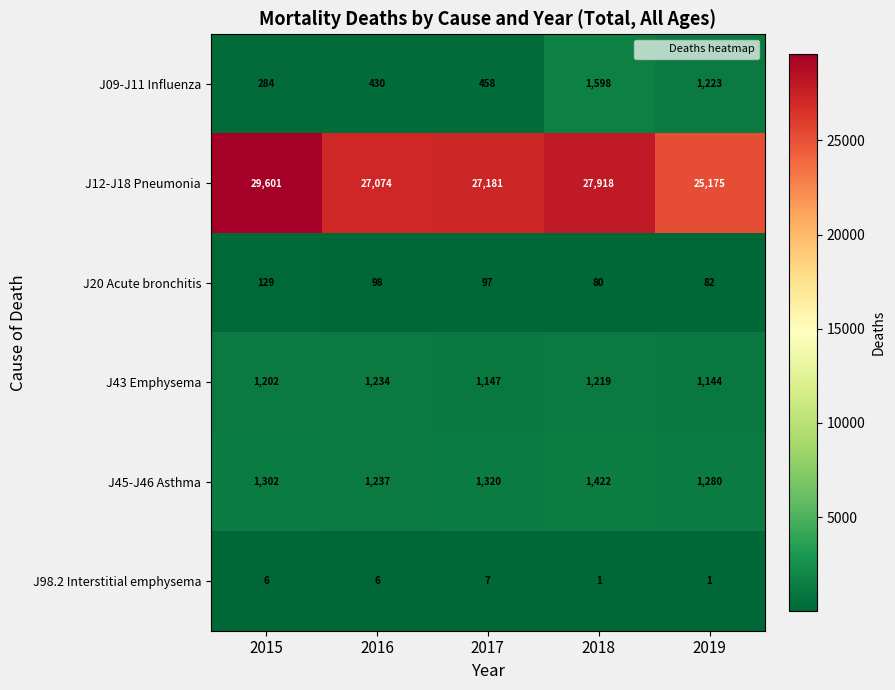

Reading left to right, extract all data points from this chart.

J09-J11 Influenza: 2015=284	2016=430	2017=458	2018=1598	2019=1223
J12-J18 Pneumonia: 2015=29601	2016=27074	2017=27181	2018=27918	2019=25175
J20 Acute bronchitis: 2015=129	2016=98	2017=97	2018=80	2019=82
J43 Emphysema: 2015=1202	2016=1234	2017=1147	2018=1219	2019=1144
J45-J46 Asthma: 2015=1302	2016=1237	2017=1320	2018=1422	2019=1280
J98.2 Interstitial emphysema: 2015=6	2016=6	2017=7	2018=1	2019=1